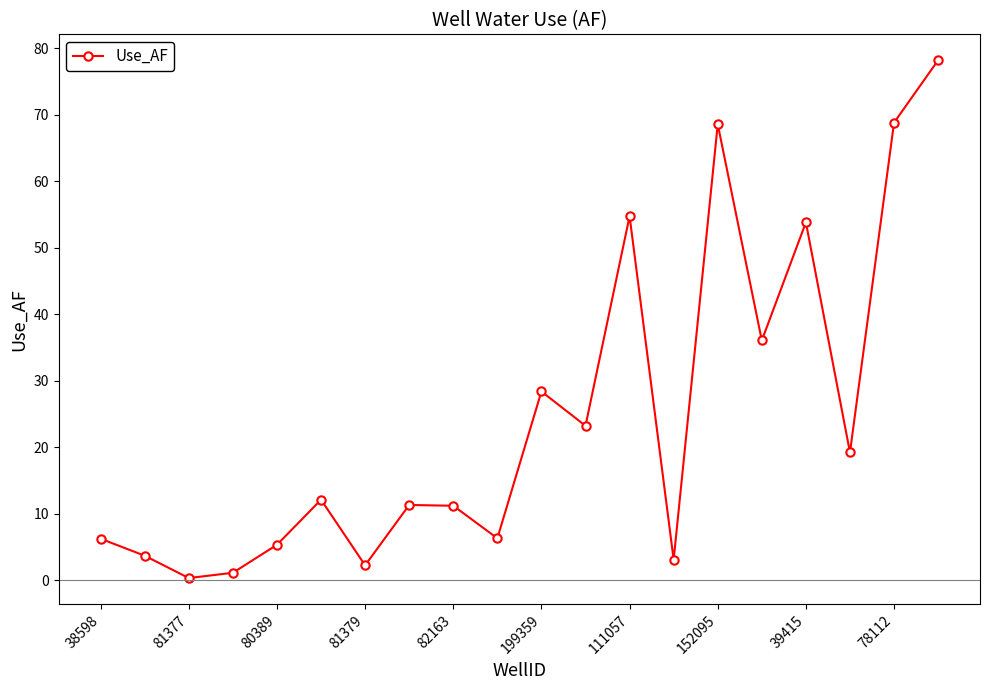

How many interior local peaks (higher than both neighbors) does the data have?

6